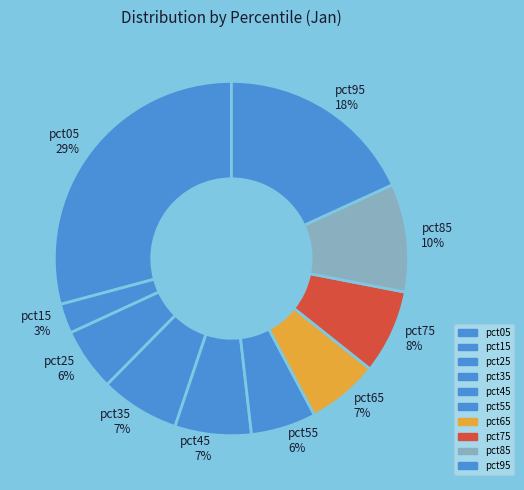

To the nearest percent, what is the average slice percentage?

10%